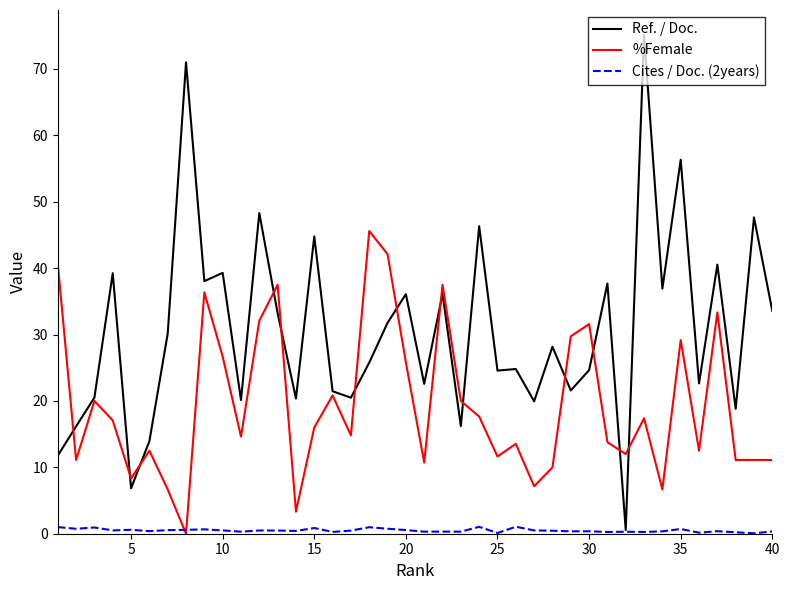

Which series has the widest spread of values?

Ref. / Doc.